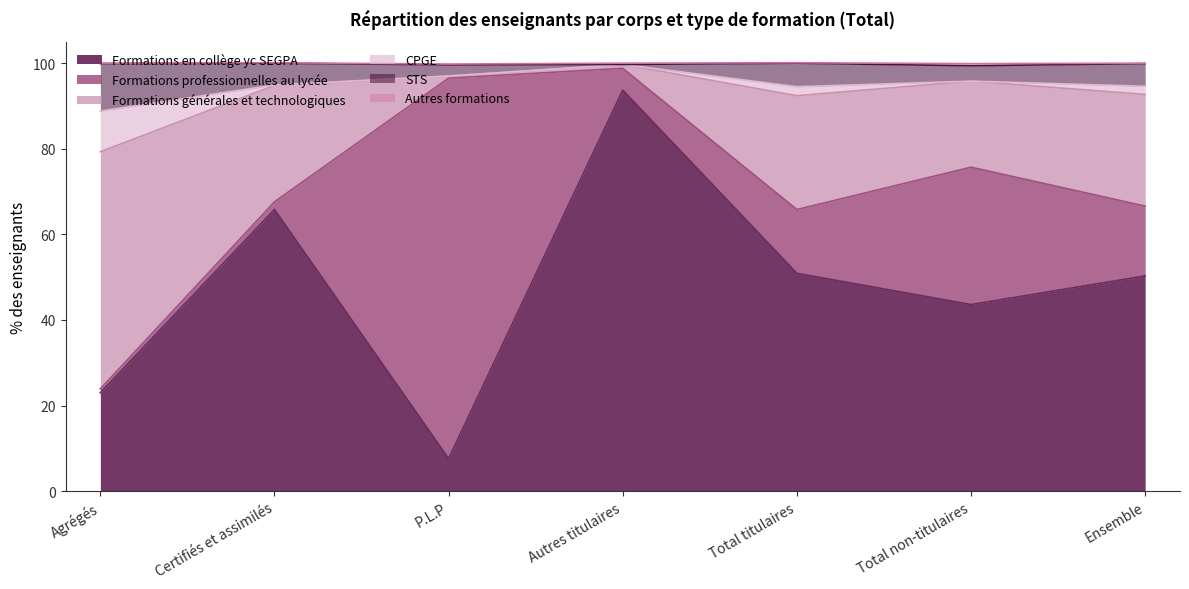

Where is the first local maximum for Formations en collège yc SEGPA?

Certifiés et assimilés